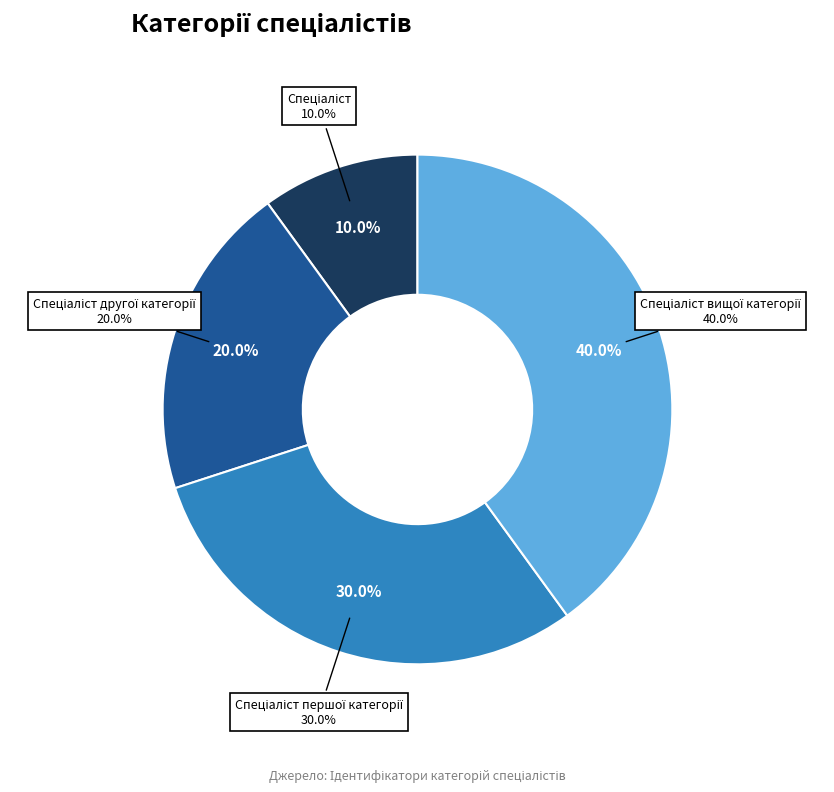

What is the largest slice in the pie chart?

Спеціаліст вищої категорії